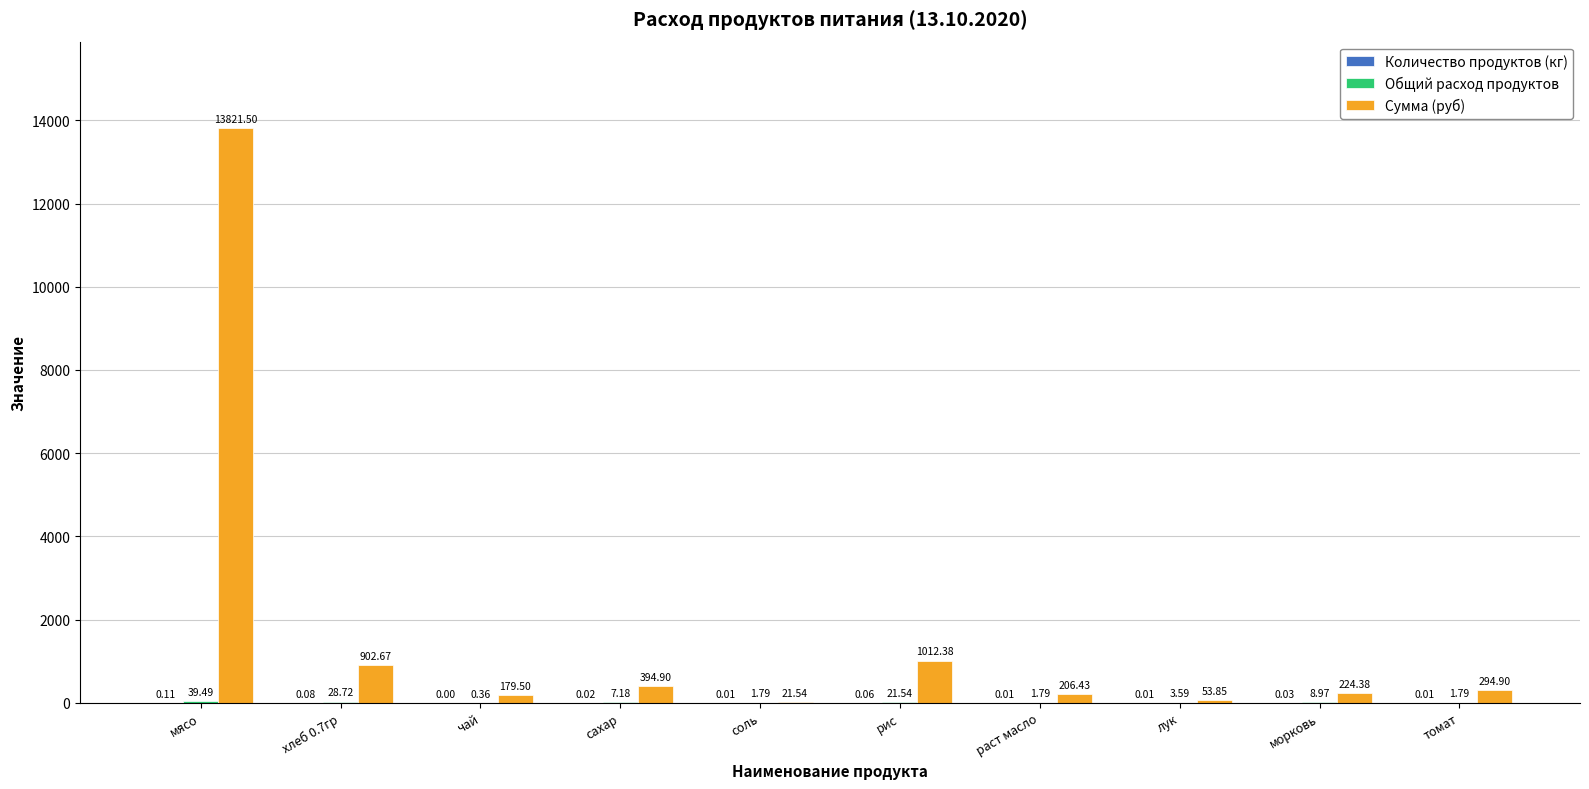

Where is Сумма (руб) nearest to the value 6921?

рис